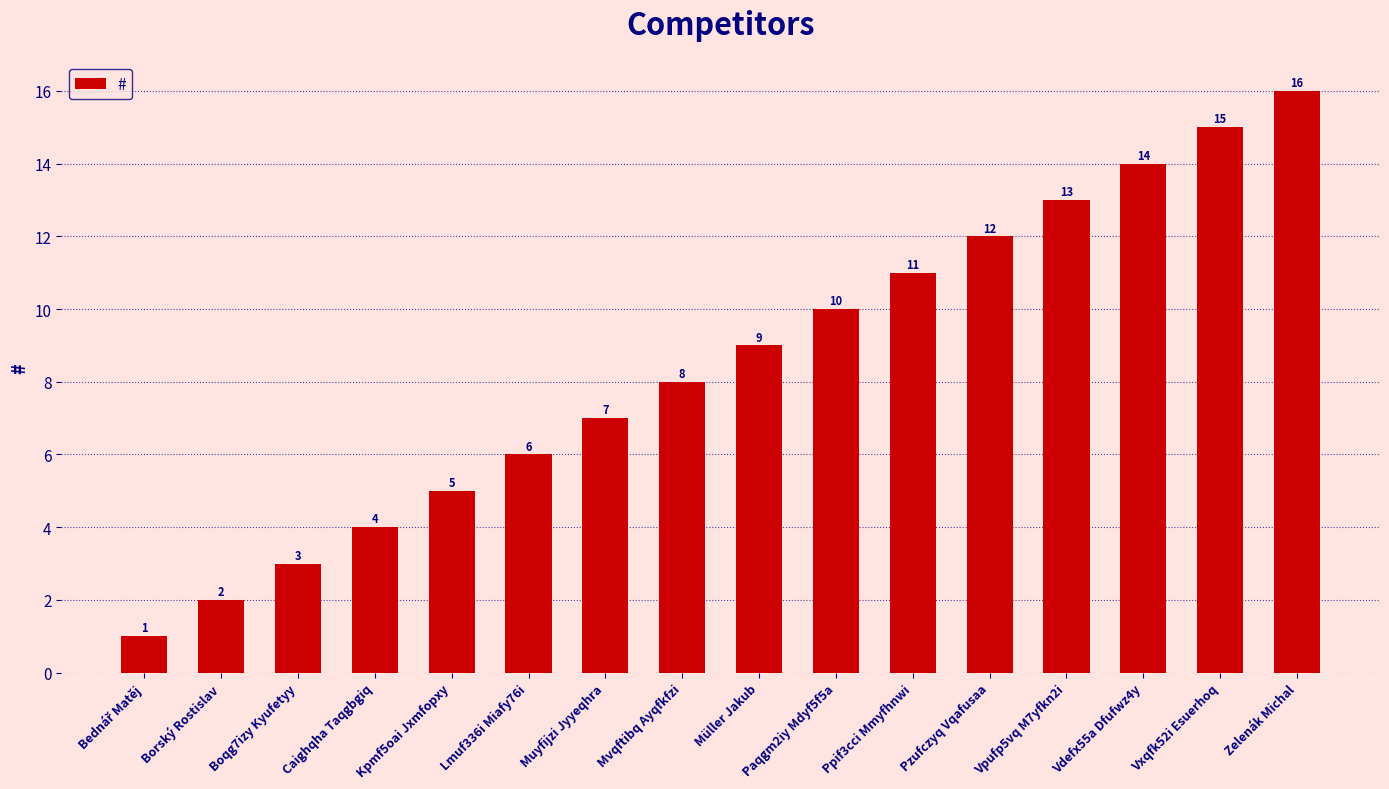

At which label is the value closest to 8?

Mvqftibq Ayqfkfzi